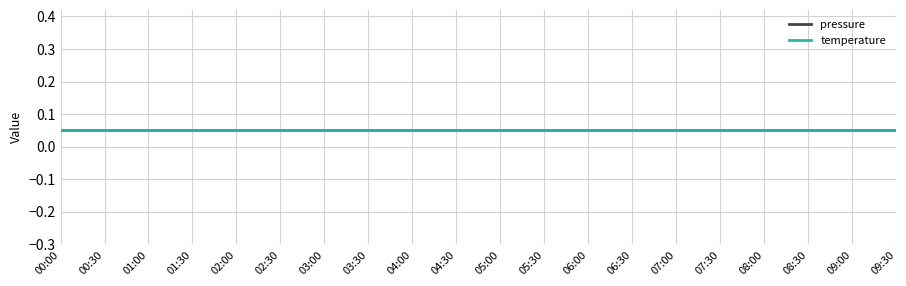

Rank the series at 07:00 from highest to lowest value.

pressure, temperature